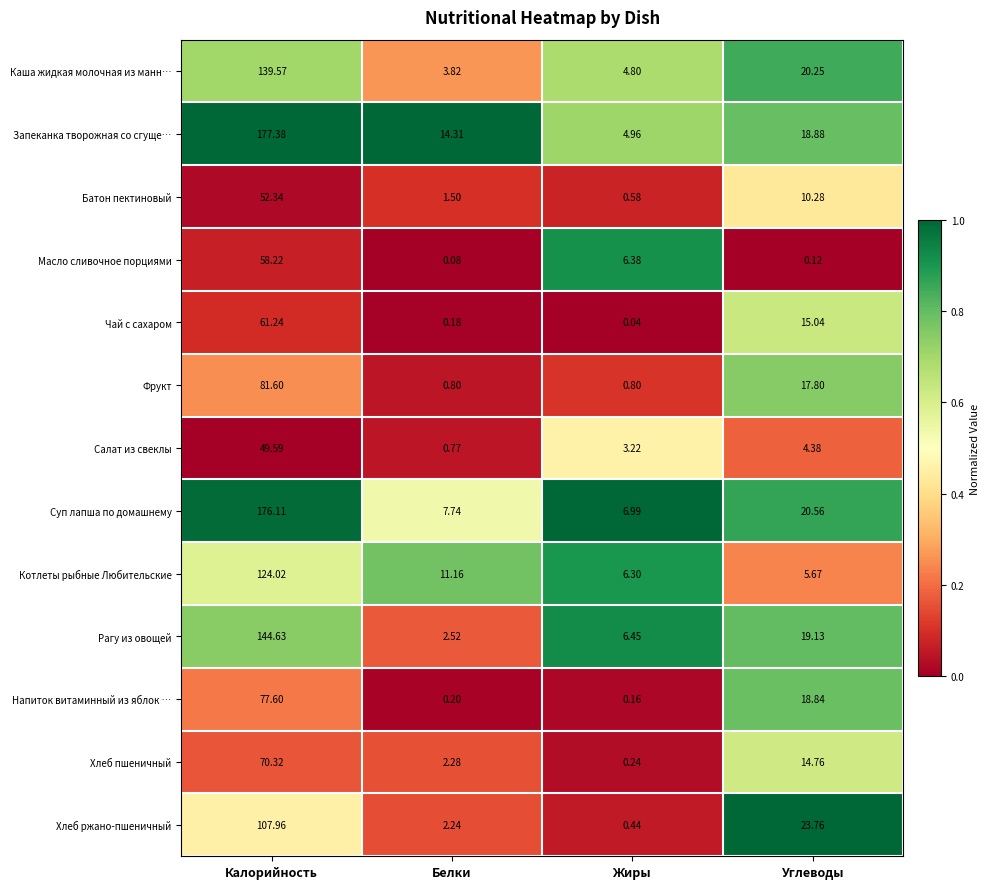

At which label does Суп лапша по домашнему reach its peak?

Калорийность